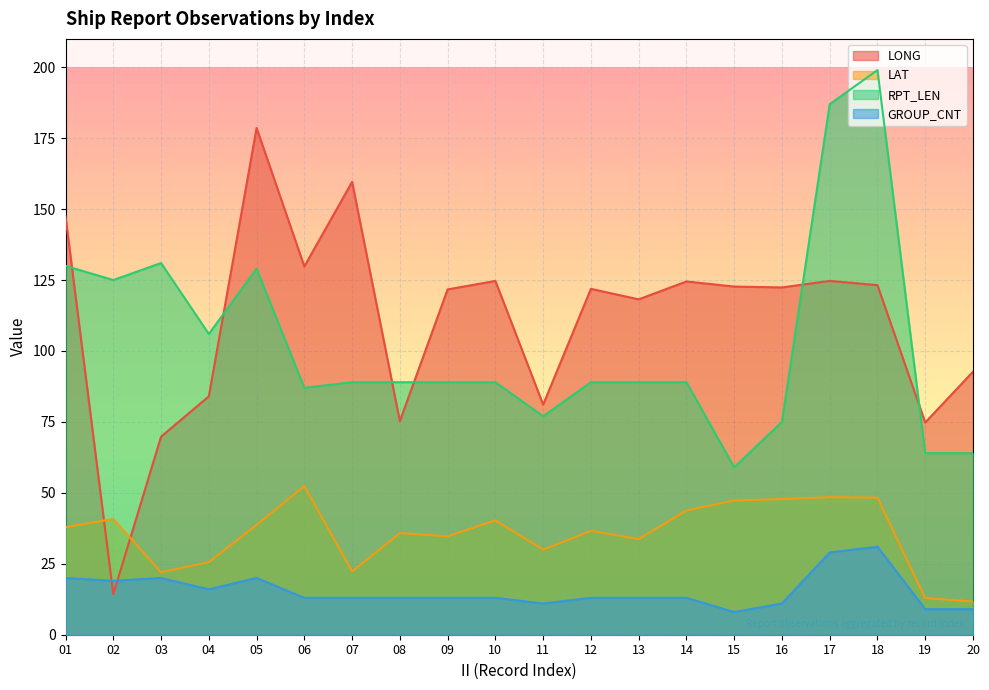

The value of RPT_LEN at 12 is 122.0. True or false?

False